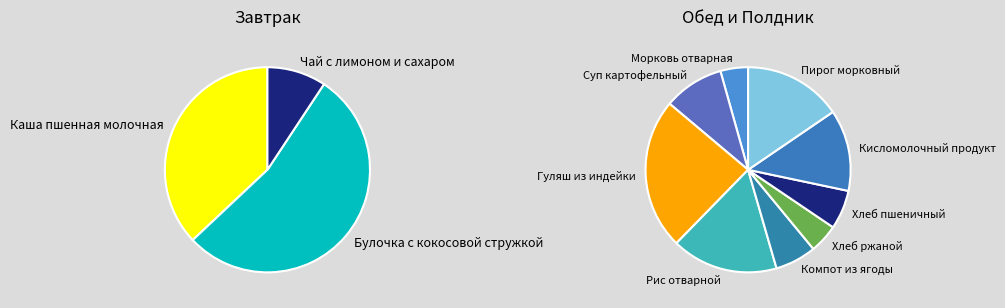

Count the number of slices in the pie.

12